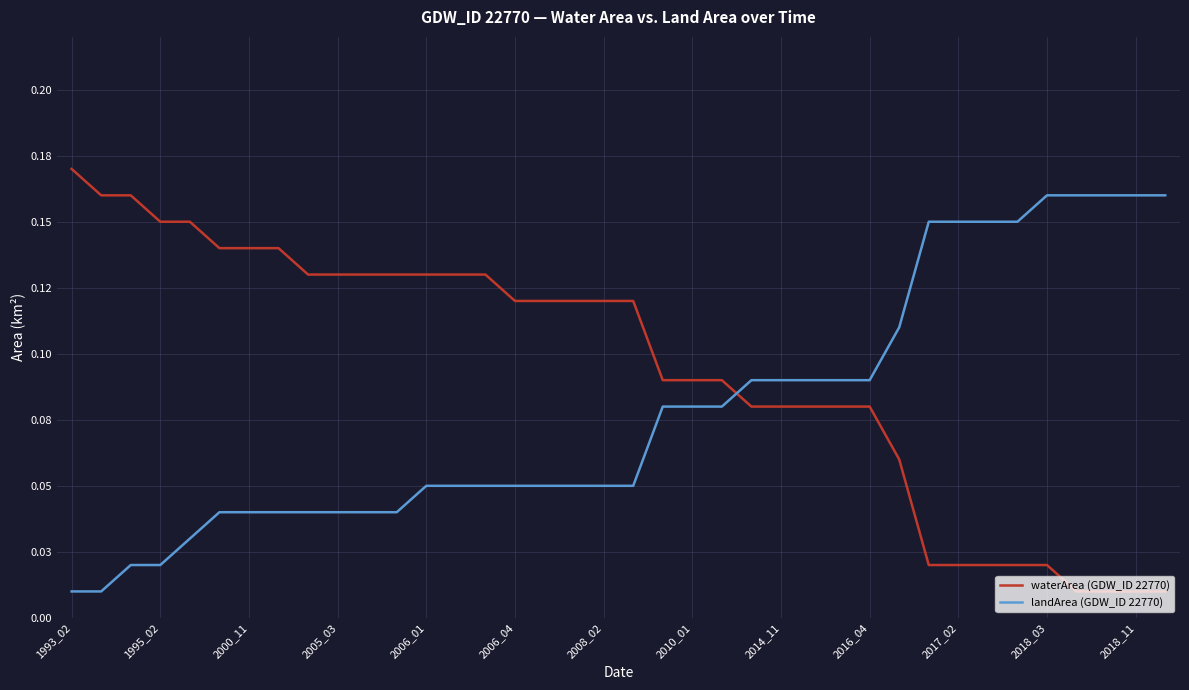

Is this an area chart (filled region under the line)?

No